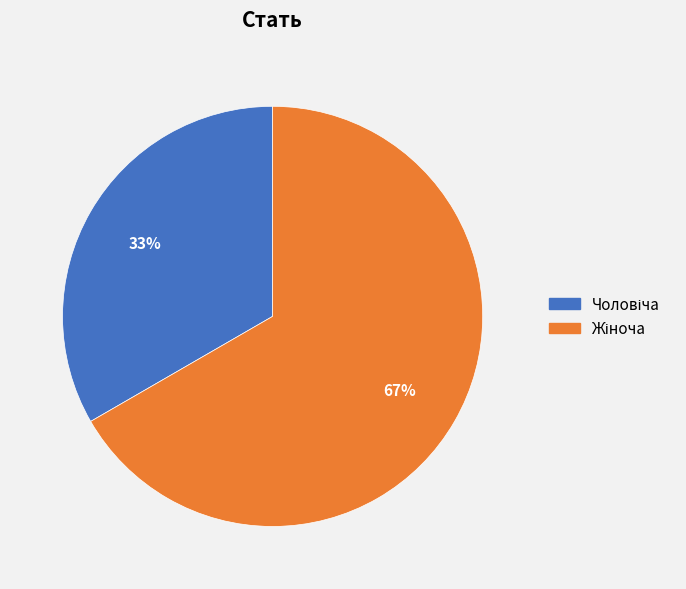

Does any single category account for the majority?

Yes